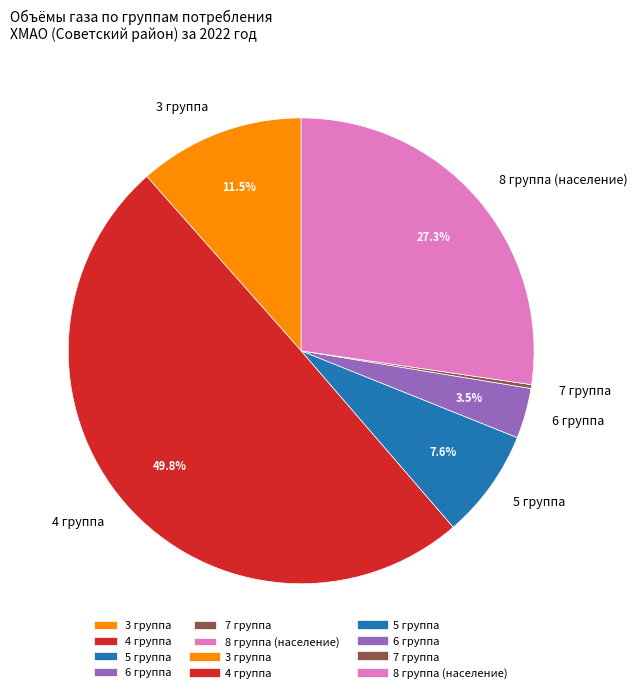

What is the ratio of the value at 8 группа (население) to the value at 3 группа?

2.4